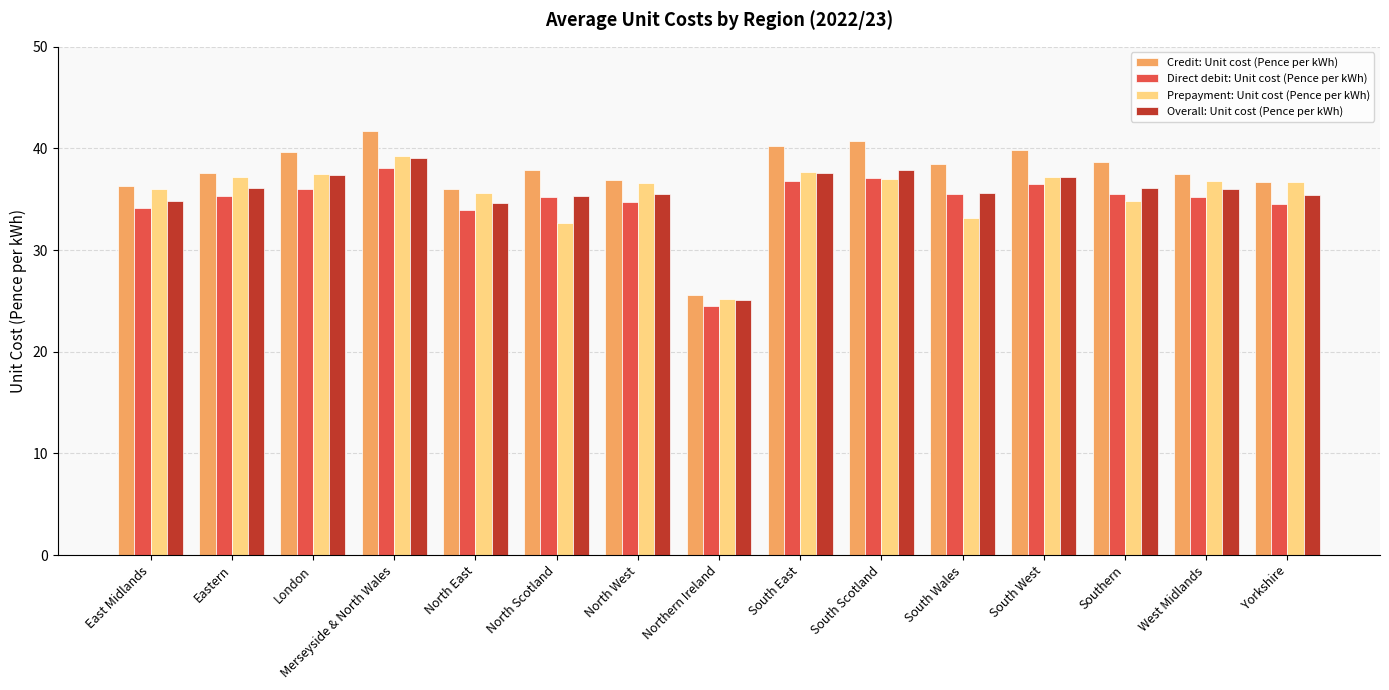

Read the Prepayment: Unit cost (Pence per kWh) value at West Midlands.

36.8